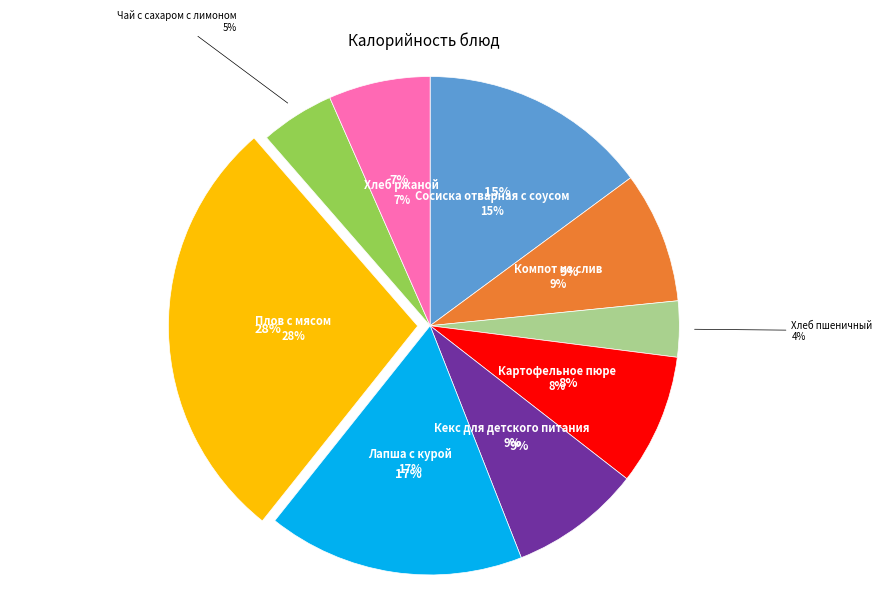

How many segments does this pie chart have?

9